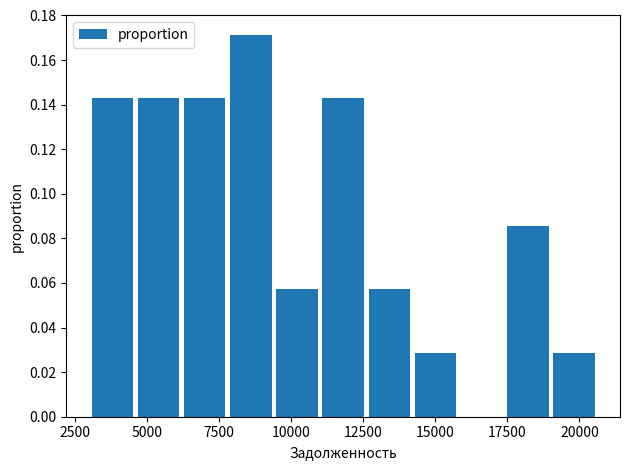

Read against the x-axis, roughly where is the centre of the tallest bar?

8500